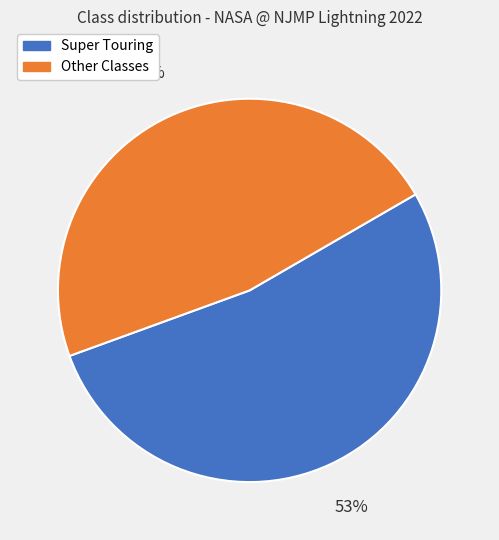

Does any single category account for the majority?

Yes